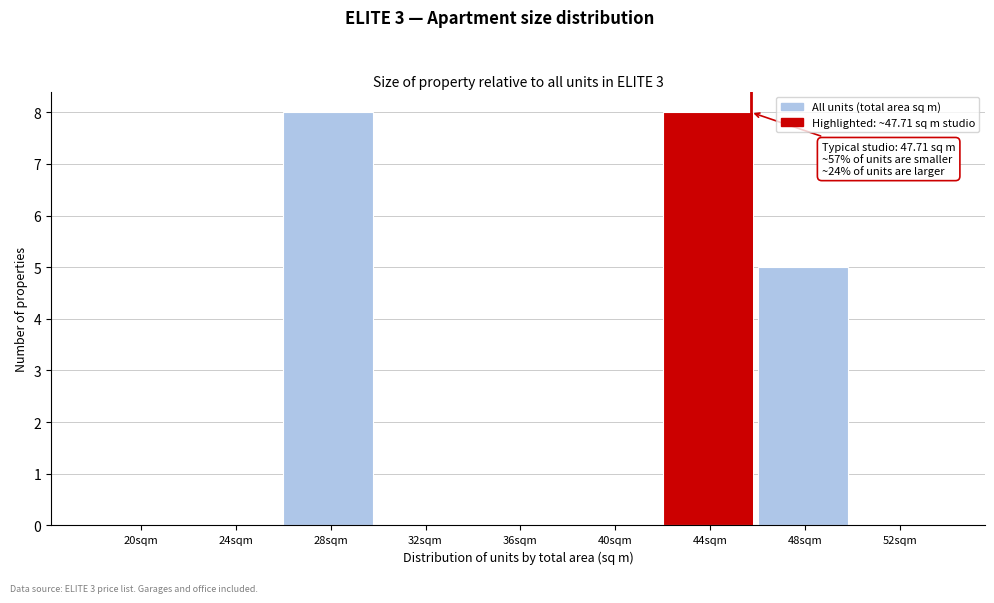

Reading left to right, list all the values displayed in this chart.

20sqm=0	24sqm=0	28sqm=8	32sqm=0	36sqm=0	40sqm=0	44sqm=8	48sqm=5	52sqm=0